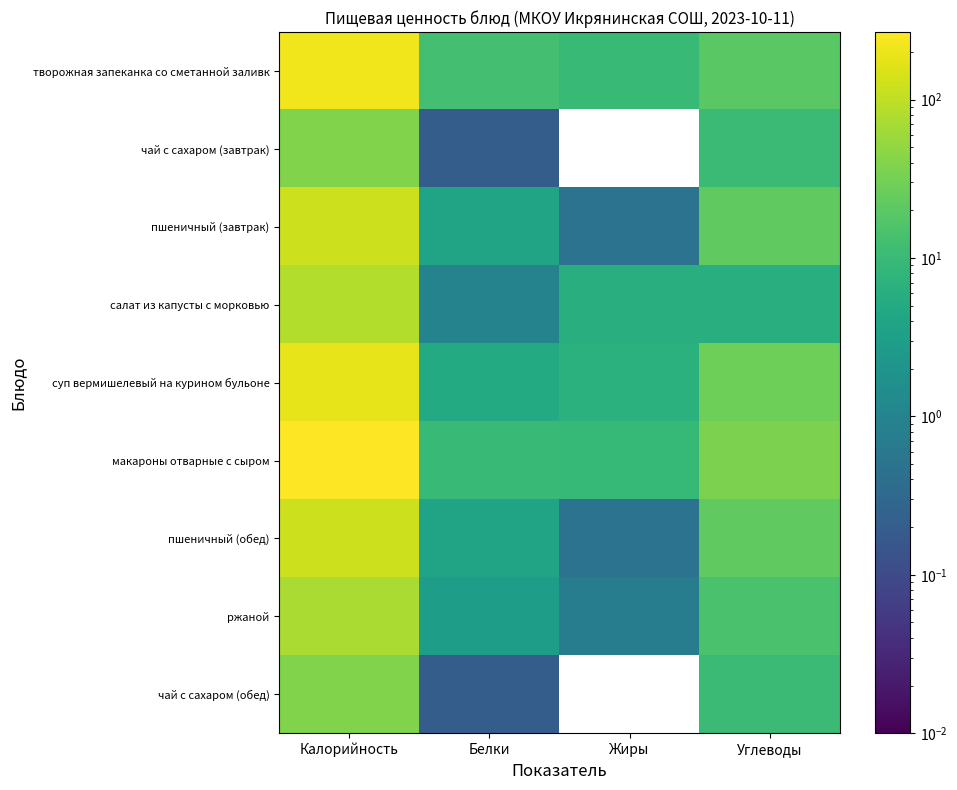

Reading left to right, extract all data points from this chart.

творожная запеканка со сметанной заливк: Калорийность=217.3	Белки=12.8	Жиры=9.5	Углеводы=19.9
чай с сахаром (завтрак): Калорийность=38.8	Белки=0.2	Жиры=0.0	Углеводы=10.5
пшеничный (завтрак): Калорийность=120.8	Белки=3.8	Жиры=0.5	Углеводы=22.1
салат из капусты с морковью: Калорийность=81.5	Белки=1.0	Жиры=6.1	Углеводы=5.8
суп вермишелевый на курином бульоне: Калорийность=179.6	Белки=5.2	Жиры=6.8	Углеводы=28.5
макароны отварные с сыром: Калорийность=266.8	Белки=10.0	Жиры=9.1	Углеводы=36.2
пшеничный (обед): Калорийность=120.8	Белки=3.8	Жиры=0.5	Углеводы=22.1
ржаной: Калорийность=73.2	Белки=3.0	Жиры=0.8	Углеводы=14.2
чай с сахаром (обед): Калорийность=38.8	Белки=0.2	Жиры=0.0	Углеводы=10.5